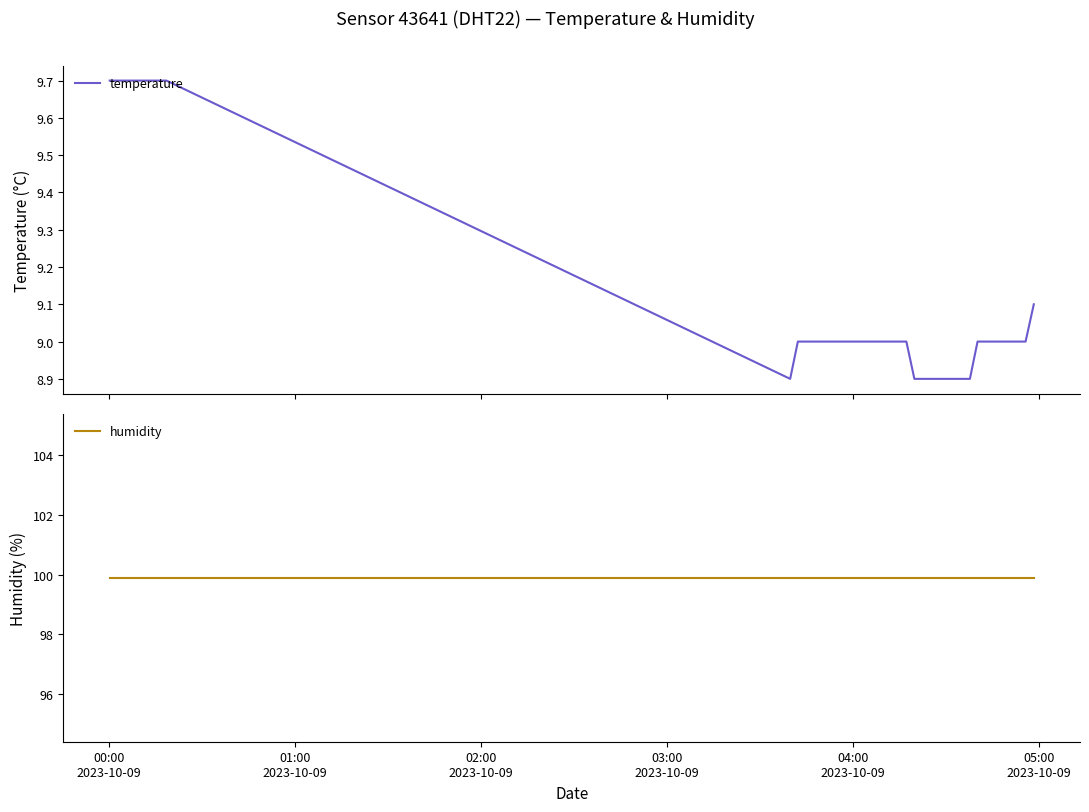

What is the lowest value of the temperature series?

8.9